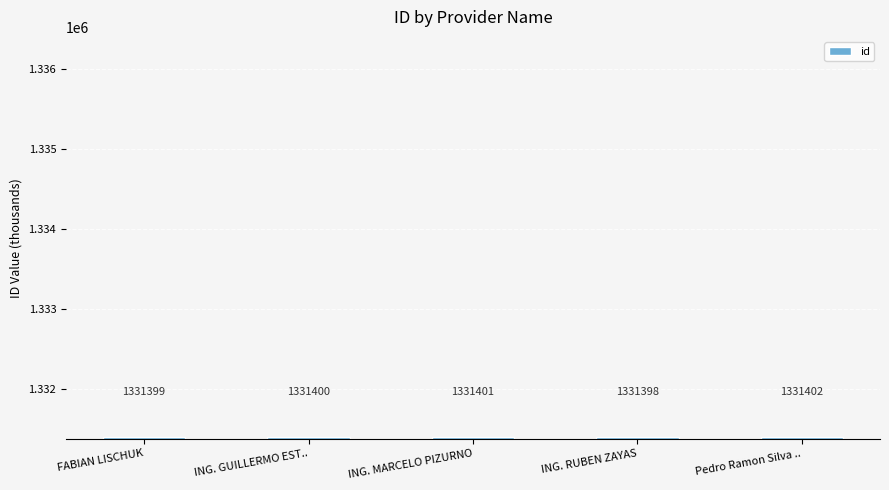

What is the label of the 3rd bar from the left?

ING. MARCELO PIZURNO